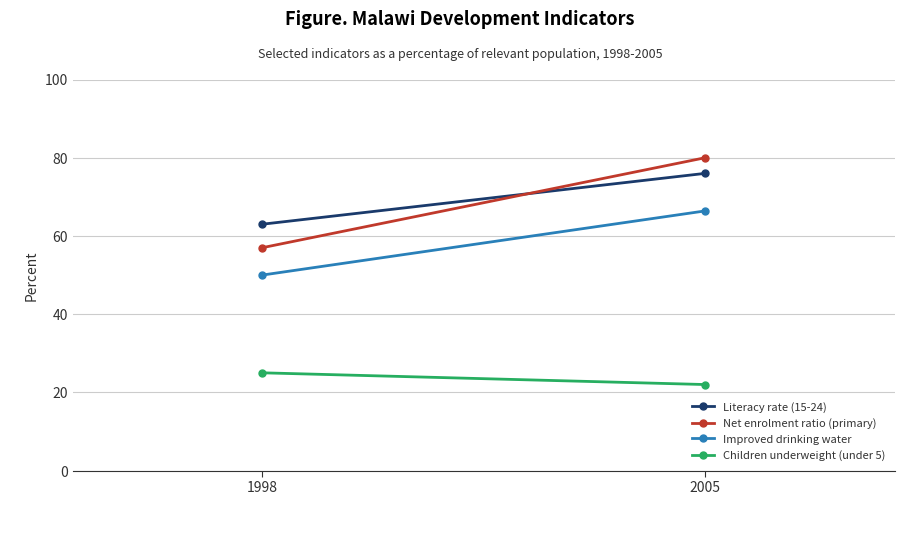

At which category is the sum across all series the highest?

2005